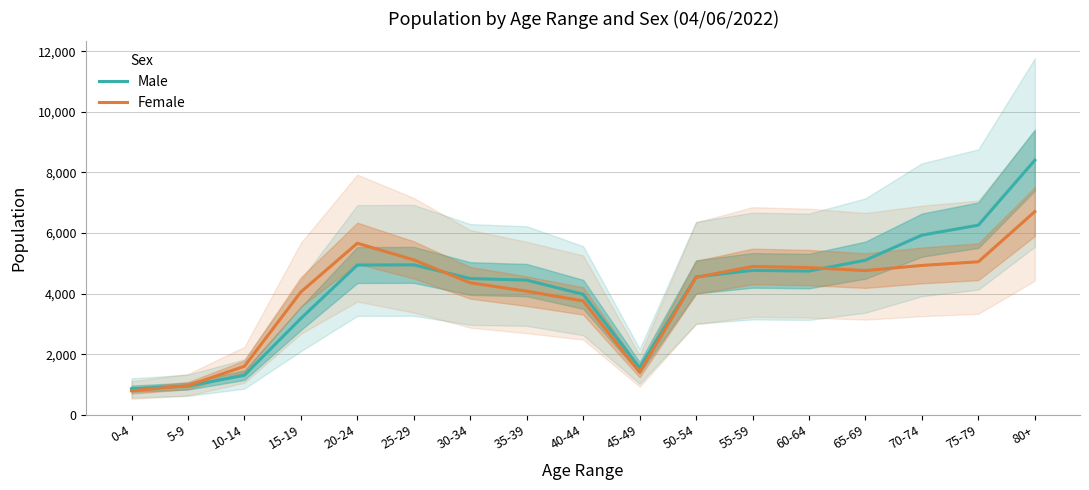

What is the average value of the Female series?

3971.6